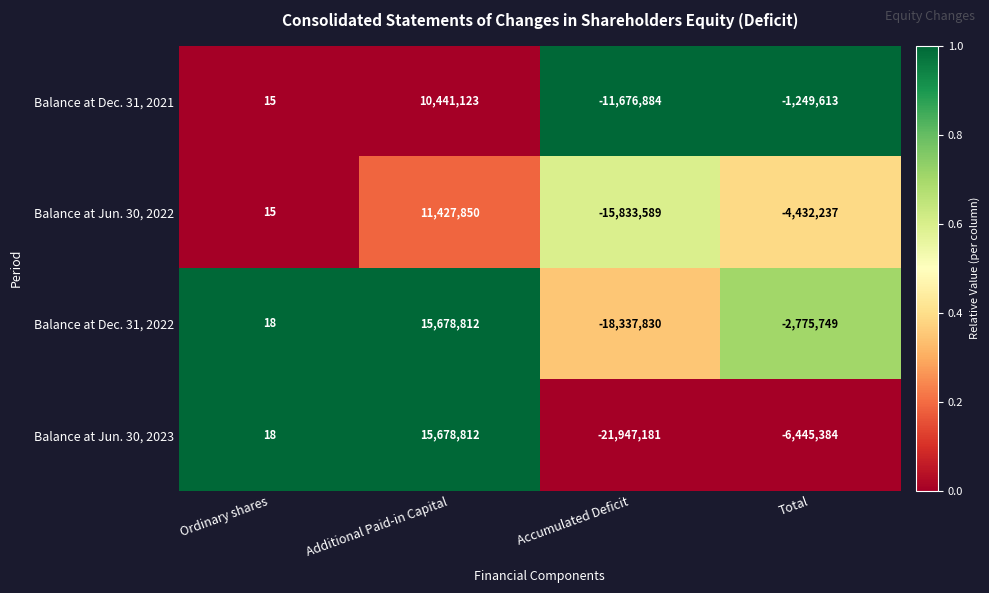

True or false: Balance at Jun. 30, 2022 has a value of -15833589 at Accumulated Deficit.

True